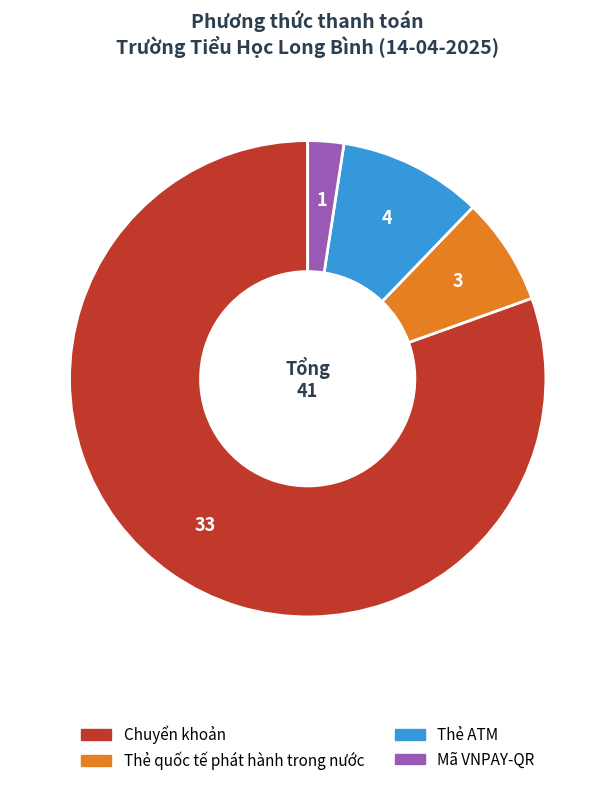

Is the sum of Mã VNPAY-QR and Chuyển khoản greater than half?

Yes